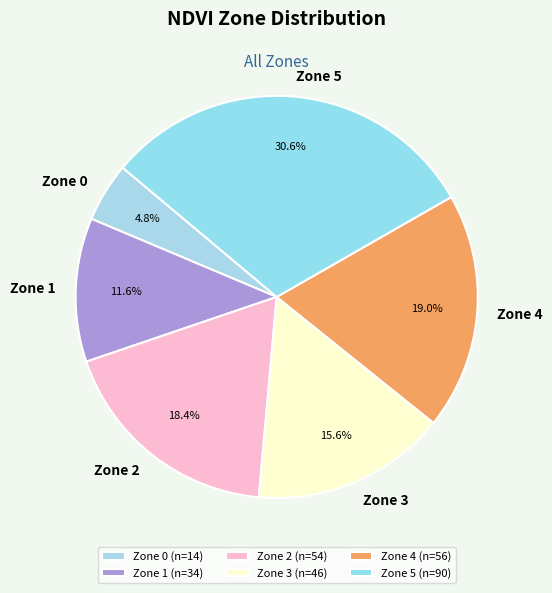

What is the ratio of the value at Zone 0 to the value at Zone 2?

0.3